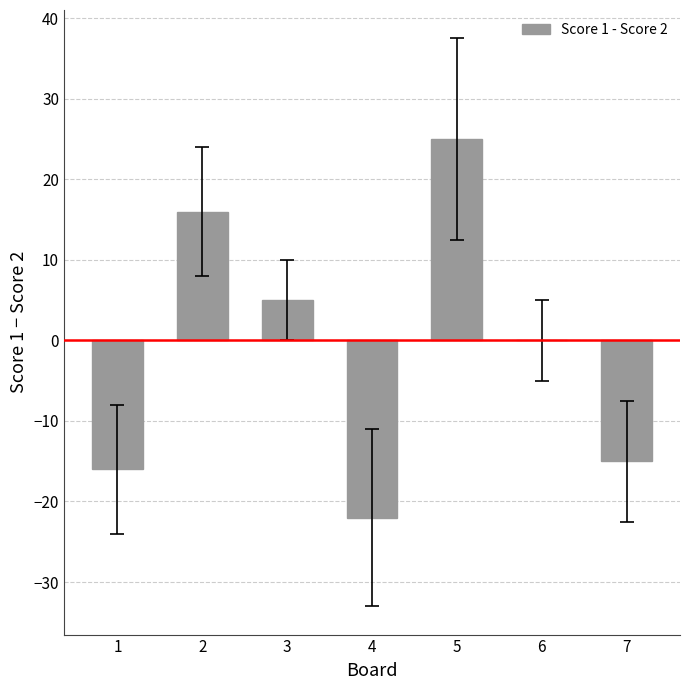

What is the change in value from 1 to 5?

+41